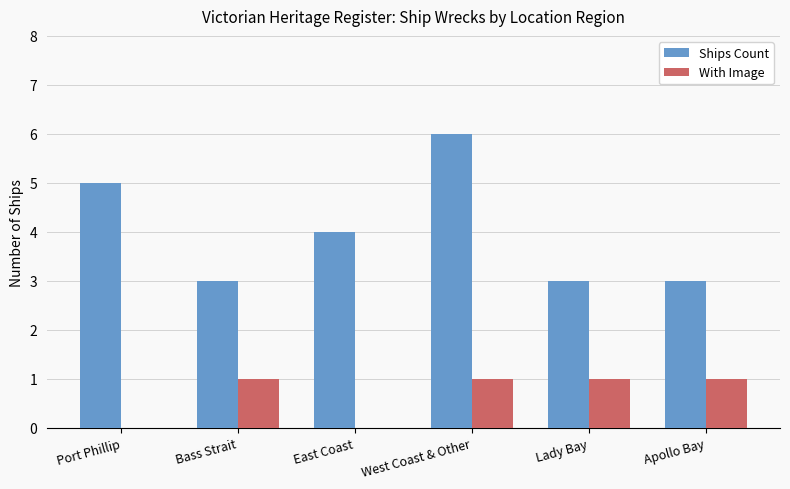

Which series has the largest range (max minus min)?

Ships Count